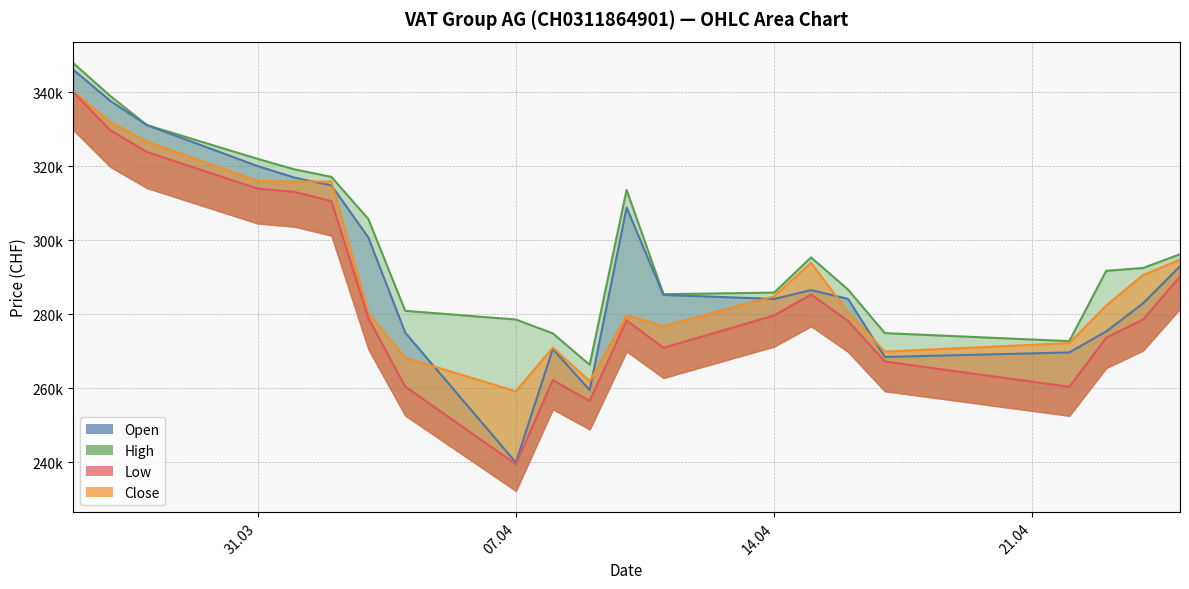

Count the number of categories in the chart.

21